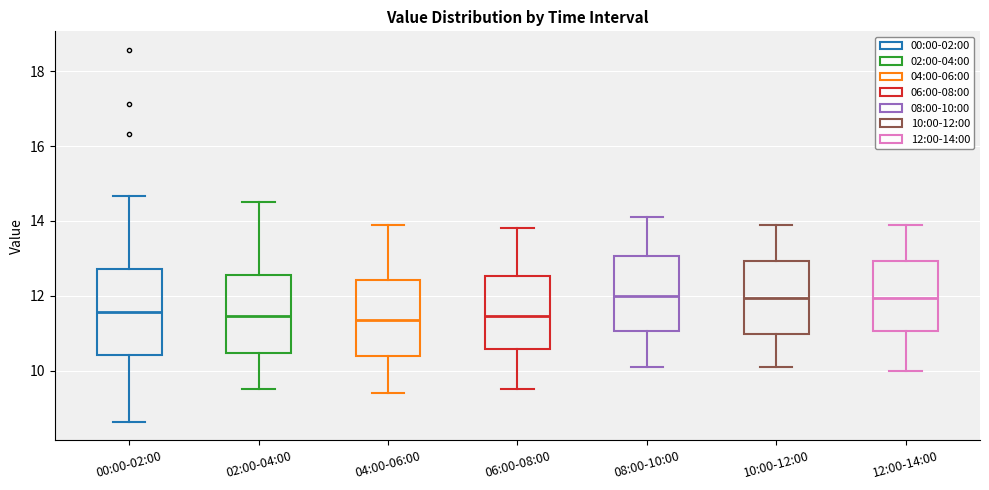

Where does the median line of the box for 12:00-14:00 sit on the y-axis? The values are not printed on the chart, so give them approximately, as read against the axis.

12.0